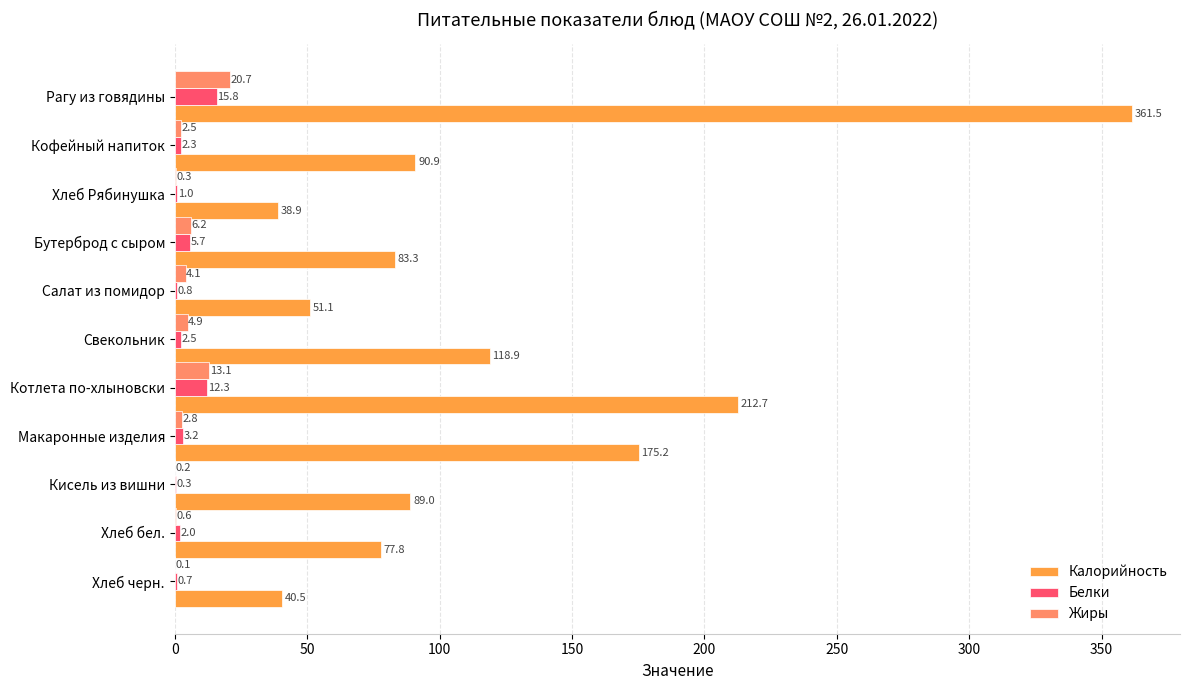

At which label is Калорийность closest to 200?

Котлета по-хлыновски